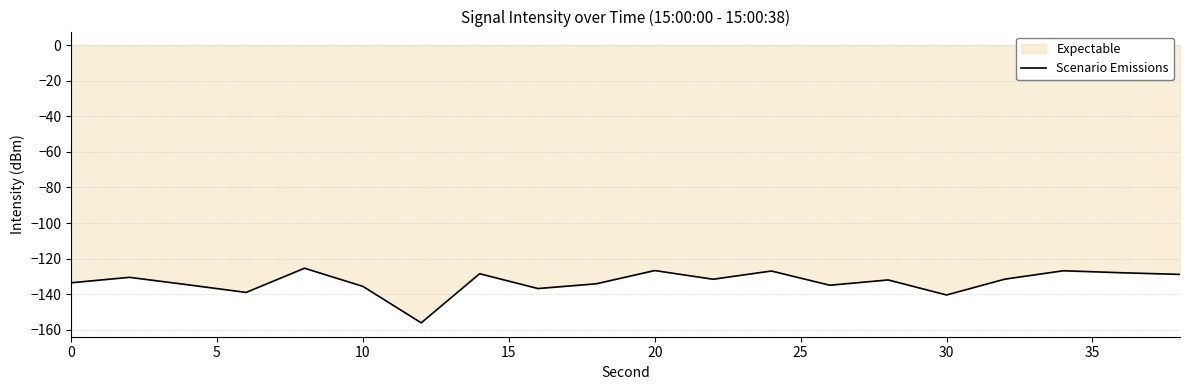

What is the difference between the maximum and minimum values?

30.8